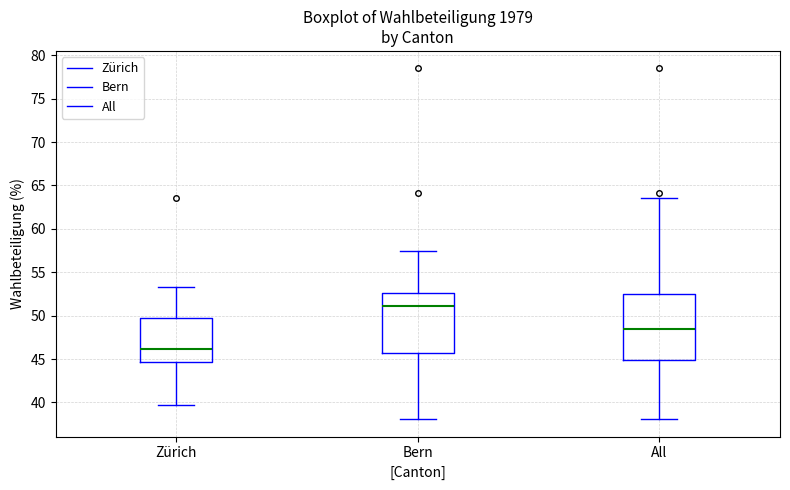

Which box is the tallest, from its lower edge to its upper edge?

All